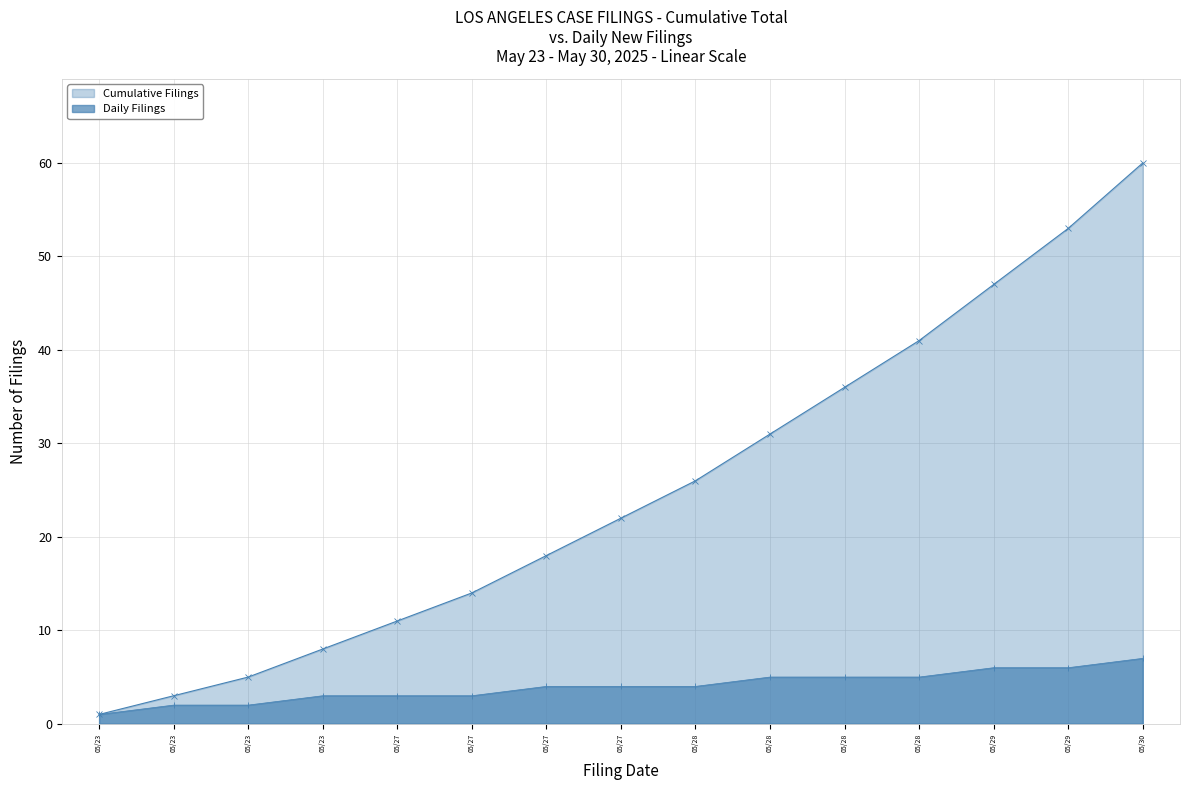

What value does the Daily Filings series have at 05/29?

6